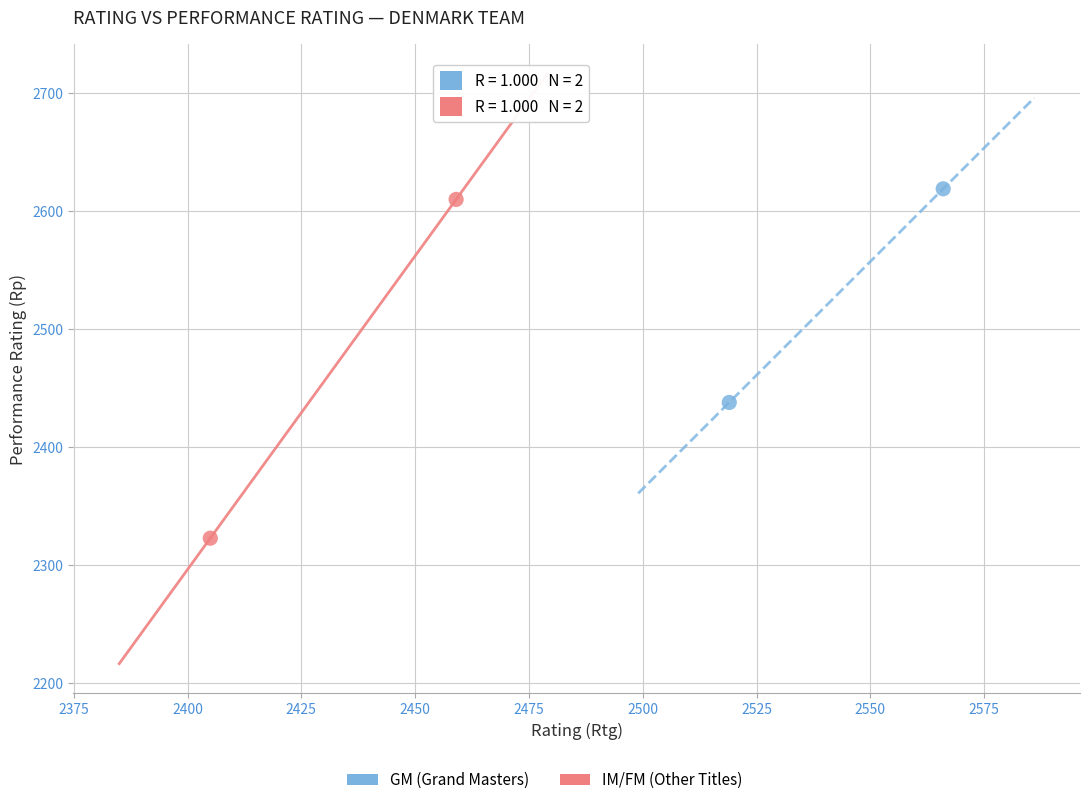

Which series has the largest Y range (max minus min)?

IM/FM (Other Titles)